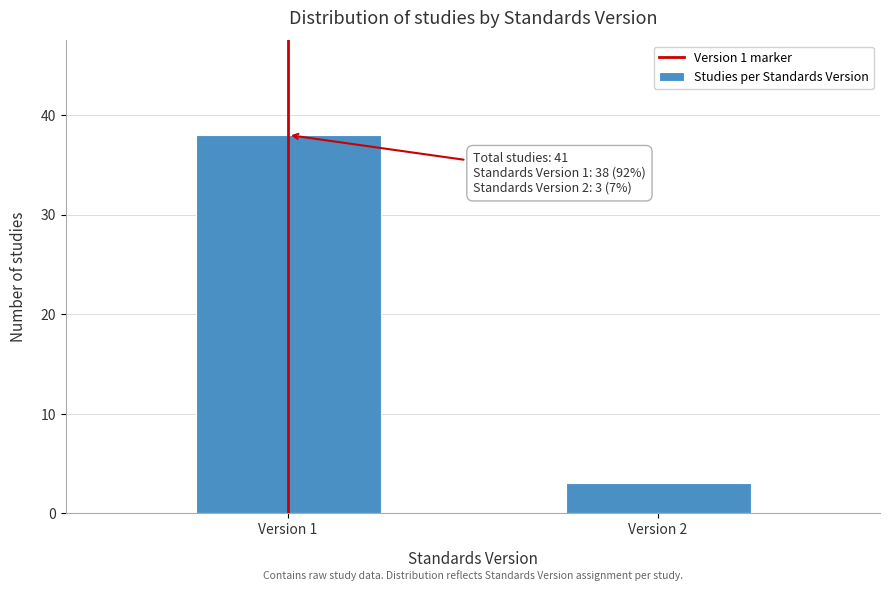

Reading left to right, transcribe all the data shown in this chart.

Version 1=38	Version 2=3